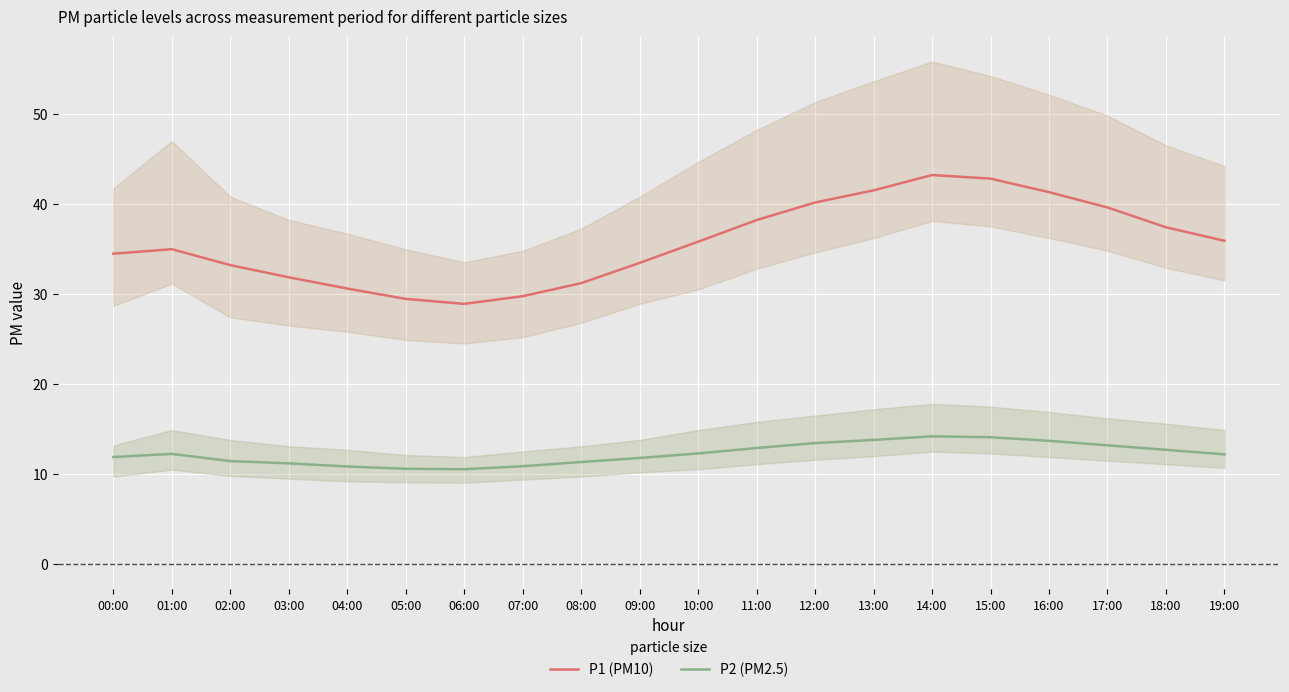

Reading left to right, transcribe all the data shown in this chart.

P1 (PM10): 00:00=34.5	01:00=35.0	02:00=33.2	03:00=31.9	04:00=30.6	05:00=29.4	06:00=28.9	07:00=29.8	08:00=31.2	09:00=33.5	10:00=35.8	11:00=38.2	12:00=40.1	13:00=41.5	14:00=43.2	15:00=42.8	16:00=41.3	17:00=39.6	18:00=37.4	19:00=35.9
P2 (PM2.5): 00:00=11.9	01:00=12.2	02:00=11.4	03:00=11.2	04:00=10.8	05:00=10.6	06:00=10.6	07:00=10.9	08:00=11.3	09:00=11.8	10:00=12.3	11:00=12.9	12:00=13.4	13:00=13.8	14:00=14.2	15:00=14.1	16:00=13.7	17:00=13.2	18:00=12.7	19:00=12.2